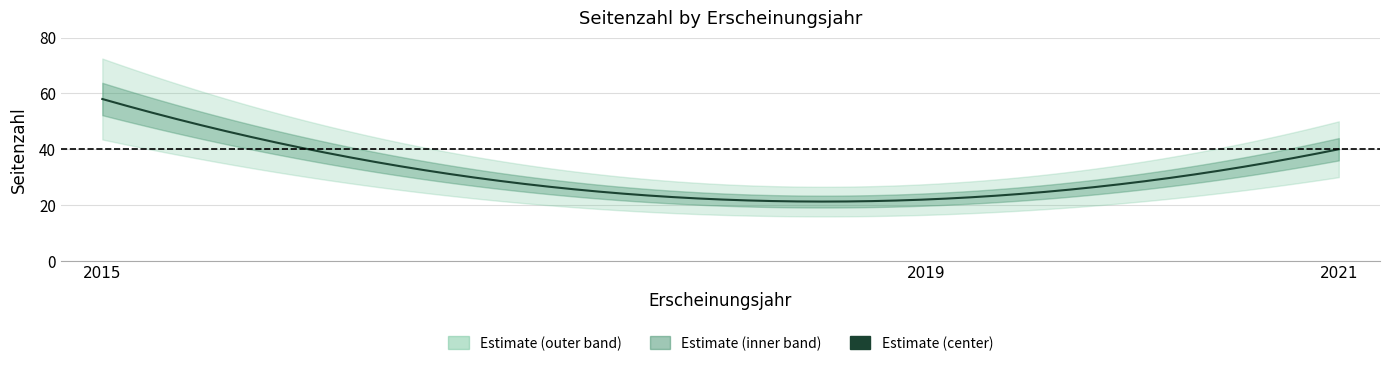

What is the average value?

40